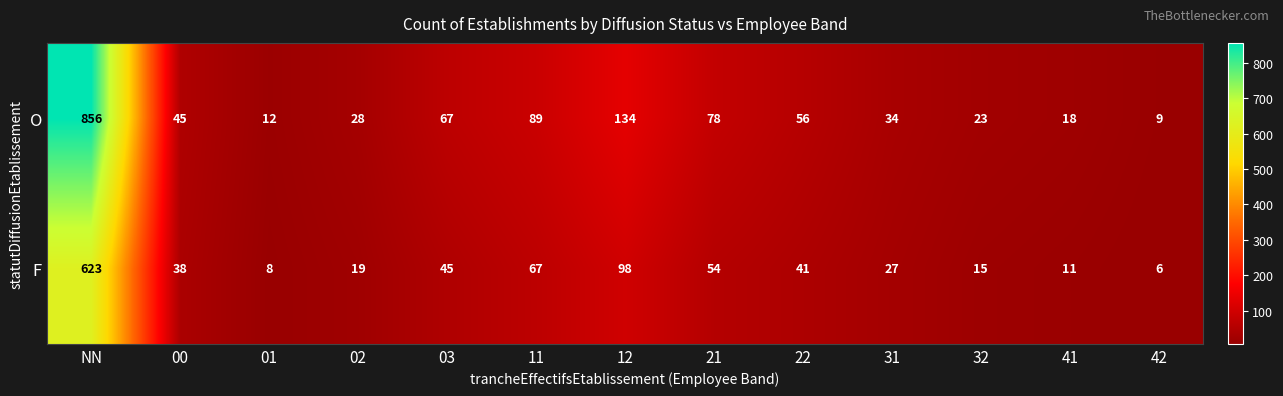

Reading right to left, what are all the values shown in this chart?

O: 9	18	23	34	56	78	134	89	67	28	12	45	856
F: 6	11	15	27	41	54	98	67	45	19	8	38	623